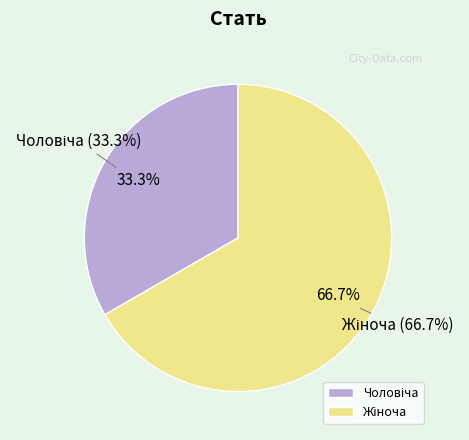

To the nearest percent, what is the difference between the largest and smallest slice percentages?

33%